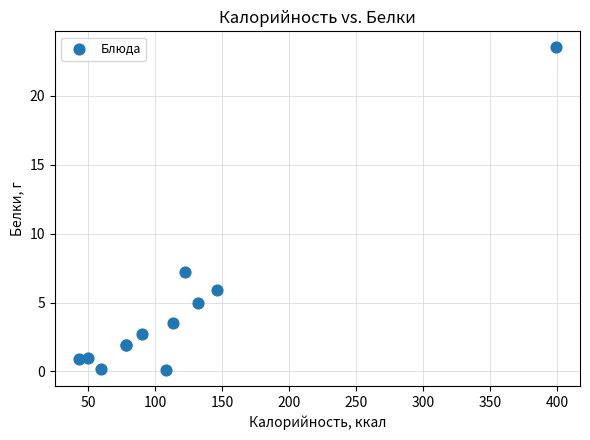

What Y value in the scatter plot is closest to 11?

7.2